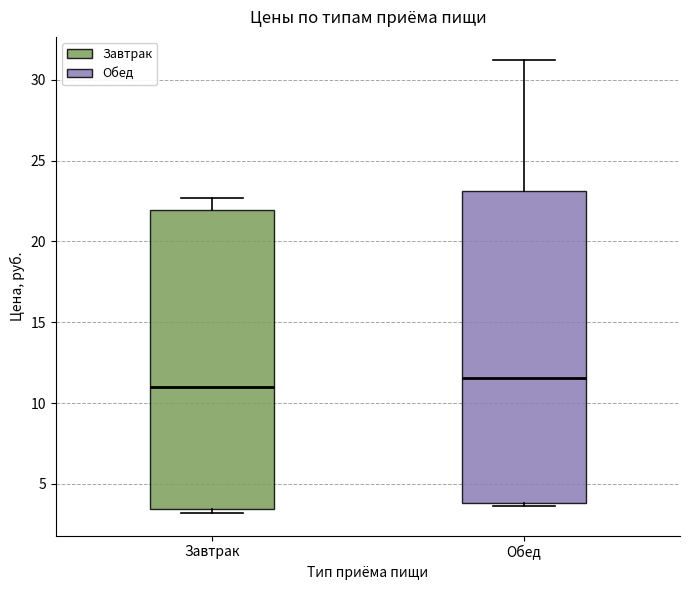

Where is the upper edge of the box for Завтрак on the y-axis? The values are not printed on the chart, so give them approximately, as read against the axis.

22.0